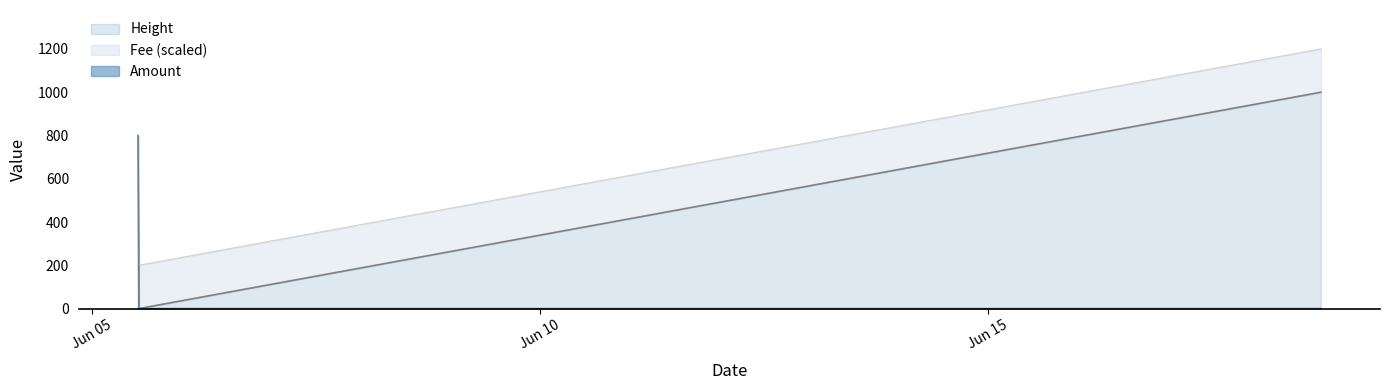

What is the maximum value for Amount?

800.0